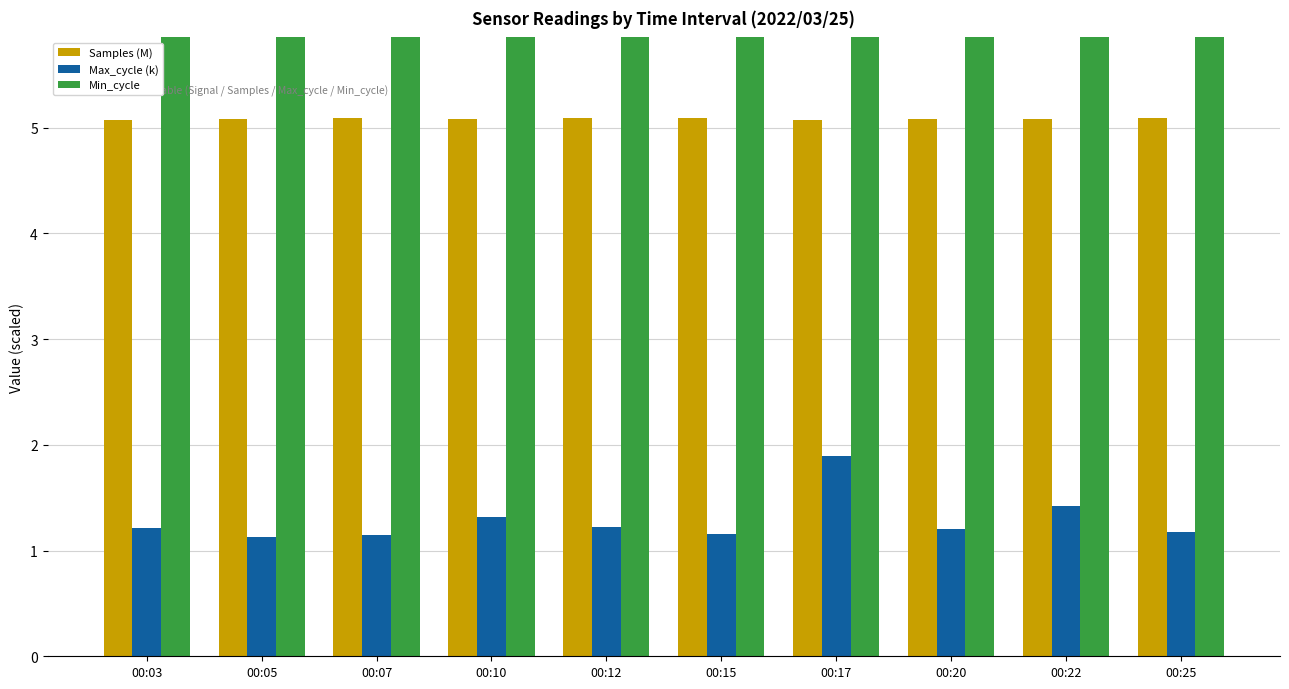

Reading left to right, list all the values displayed in this chart.

Samples (M): 5.1	5.1	5.1	5.1	5.1	5.1	5.1	5.1	5.1	5.1
Max_cycle (k): 1.2	1.1	1.2	1.3	1.2	1.2	1.9	1.2	1.4	1.2
Min_cycle: 28.0	28.0	28.0	28.0	28.0	28.0	28.0	28.0	28.0	28.0